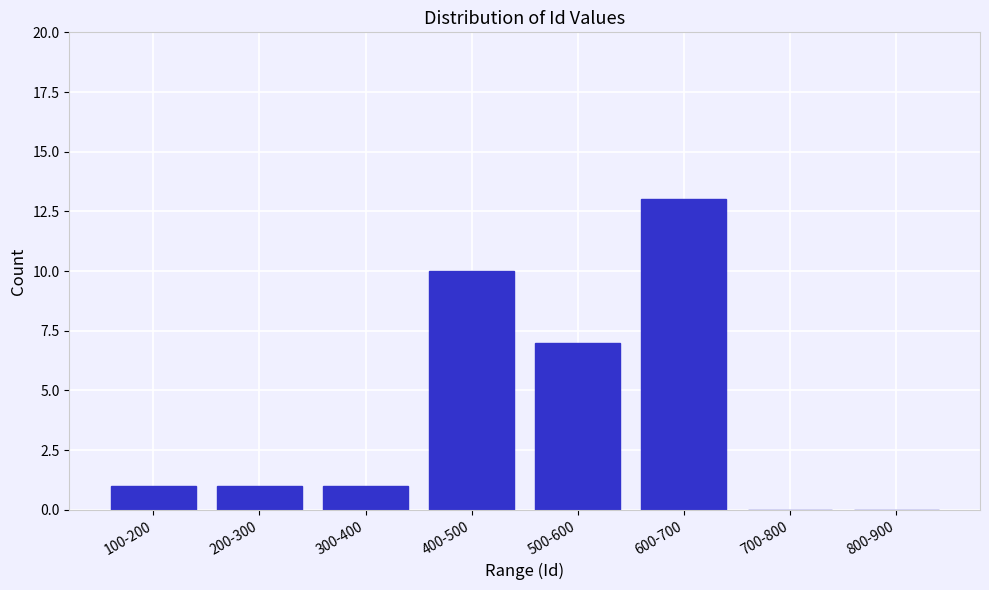

Reading right to left, list all the values displayed in this chart.

800-900=0	700-800=0	600-700=13	500-600=7	400-500=10	300-400=1	200-300=1	100-200=1